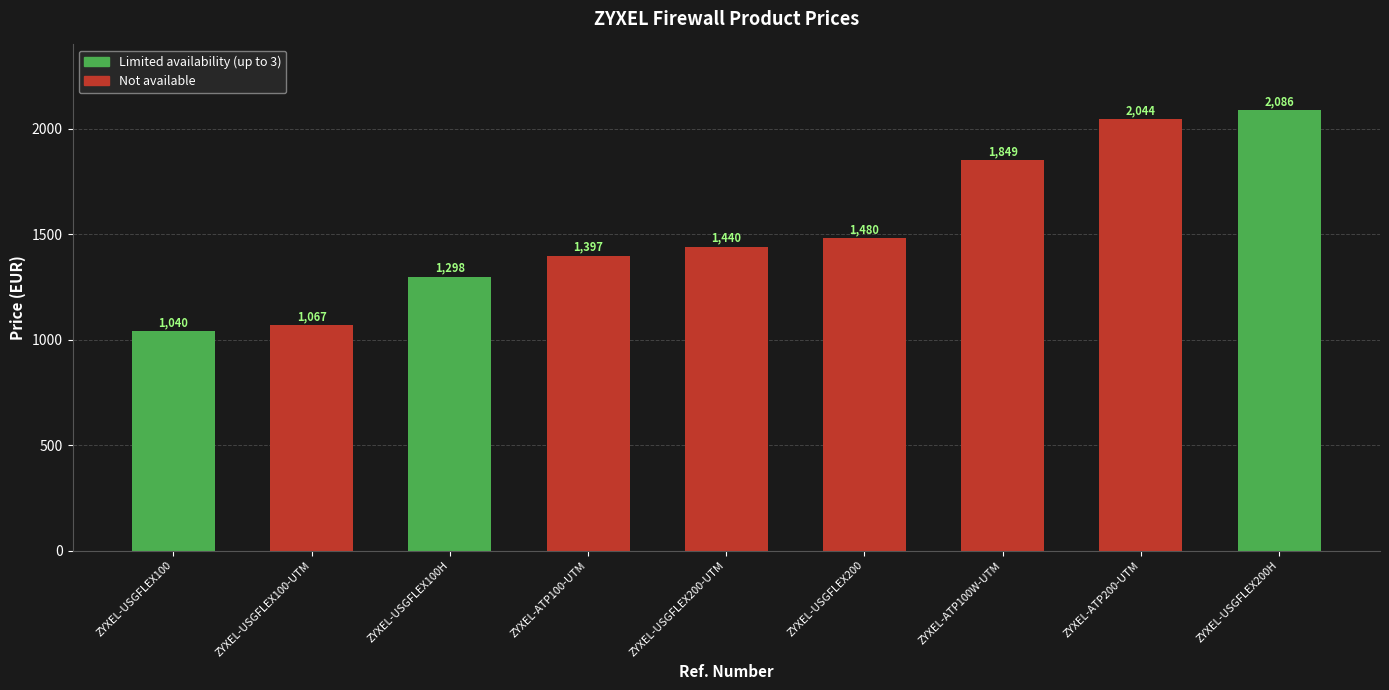

List the labels in order of value, smallest first.

ZYXEL-USGFLEX100, ZYXEL-USGFLEX100-UTM, ZYXEL-USGFLEX100H, ZYXEL-ATP100-UTM, ZYXEL-USGFLEX200-UTM, ZYXEL-USGFLEX200, ZYXEL-ATP100W-UTM, ZYXEL-ATP200-UTM, ZYXEL-USGFLEX200H